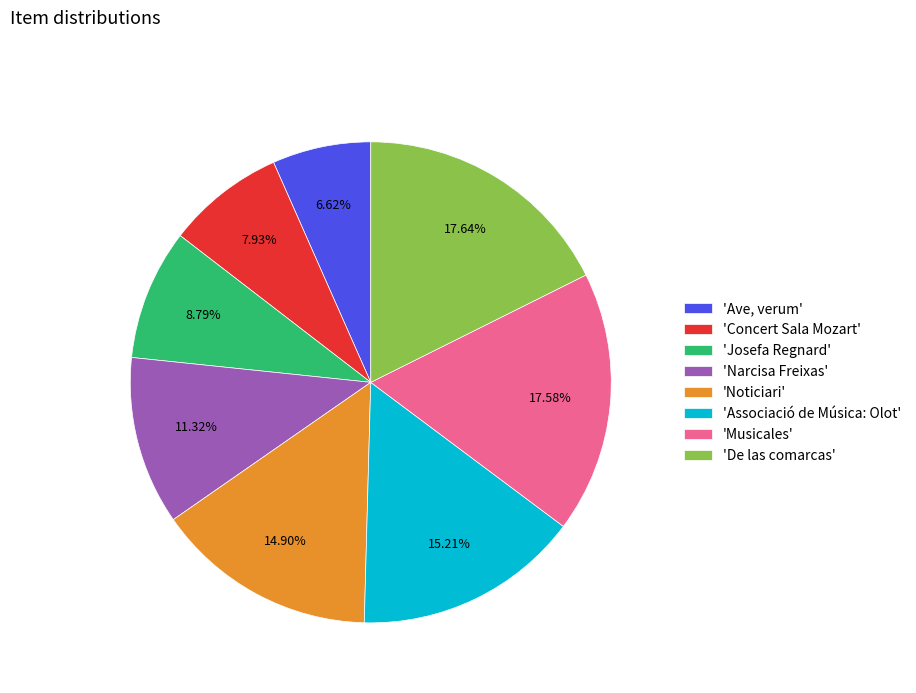

Rank the categories by value from lowest to highest.

'Ave, verum', 'Concert Sala Mozart', 'Josefa Regnard', 'Narcisa Freixas', 'Noticiari', 'Associació de Música: Olot', 'Musicales', 'De las comarcas'